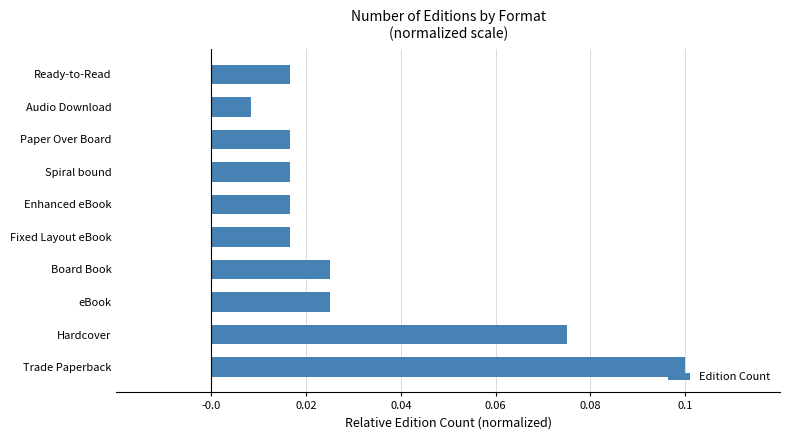

Between Board Book and Hardcover, which is larger?

Hardcover